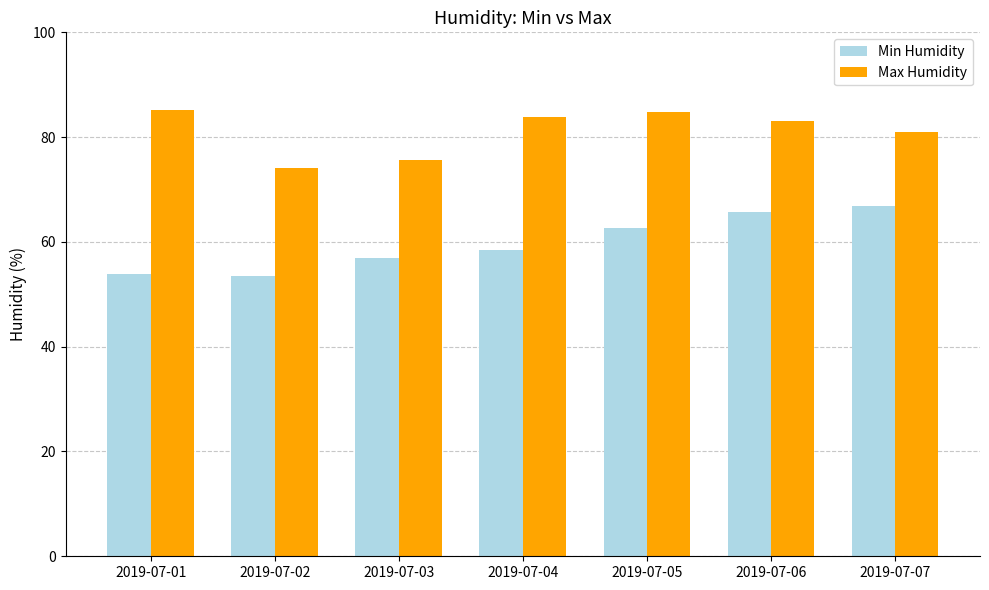

The value of Max Humidity at 2019-07-04 is 83.9. True or false?

True